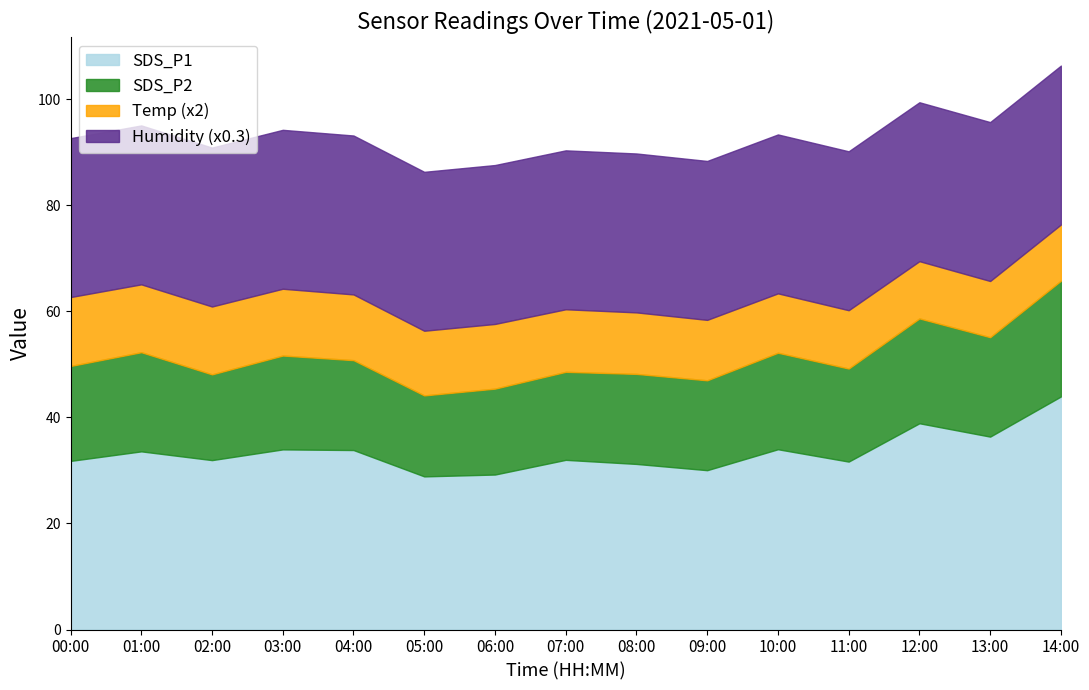

Reading left to right, extract all data points from this chart.

SDS_P1: 00:00=31.8	01:00=33.6	02:00=31.9	03:00=34.0	04:00=33.9	05:00=28.9	06:00=29.2	07:00=32.0	08:00=31.2	09:00=30.1	10:00=34.0	11:00=31.7	12:00=38.9	13:00=36.4	14:00=44.0
SDS_P2: 00:00=17.9	01:00=18.7	02:00=16.2	03:00=17.7	04:00=16.9	05:00=15.3	06:00=16.2	07:00=16.6	08:00=17.0	09:00=16.9	10:00=18.2	11:00=17.6	12:00=19.8	13:00=18.8	14:00=21.8
Temp: 00:00=6.5	01:00=6.4	02:00=6.4	03:00=6.3	04:00=6.2	05:00=6.1	06:00=6.1	07:00=5.9	08:00=5.8	09:00=5.7	10:00=5.6	11:00=5.5	12:00=5.4	13:00=5.3	14:00=5.3
Humidity: 00:00=99.9	01:00=99.9	02:00=99.9	03:00=99.9	04:00=99.9	05:00=99.9	06:00=99.9	07:00=99.9	08:00=99.9	09:00=99.9	10:00=99.9	11:00=99.9	12:00=99.9	13:00=99.9	14:00=99.9